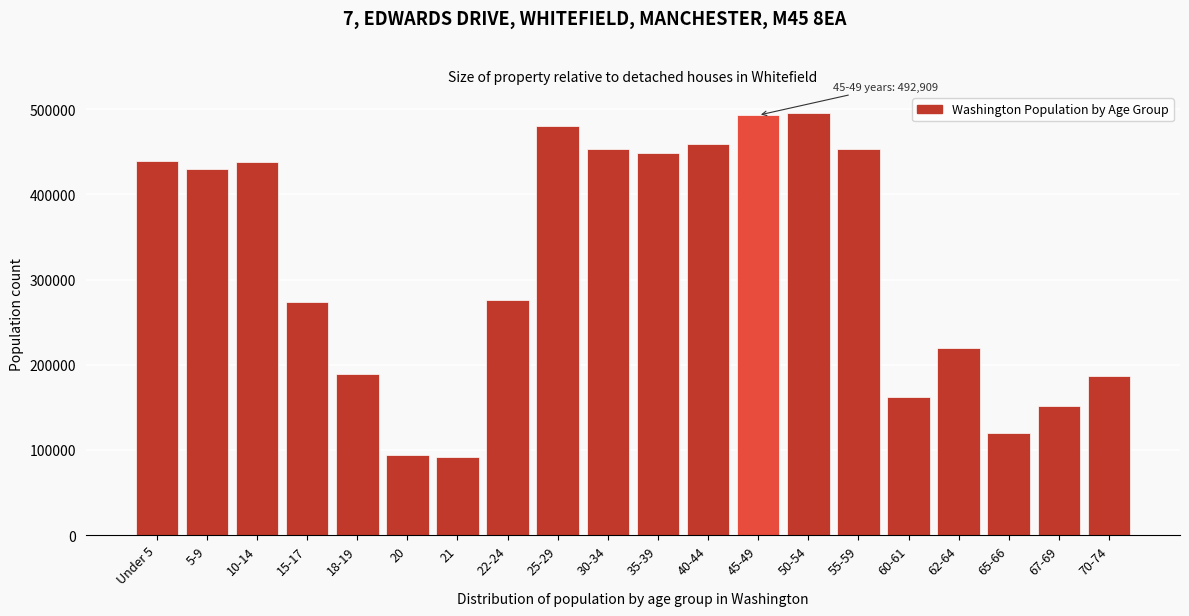

At which label is the value closest to 293589?

22-24